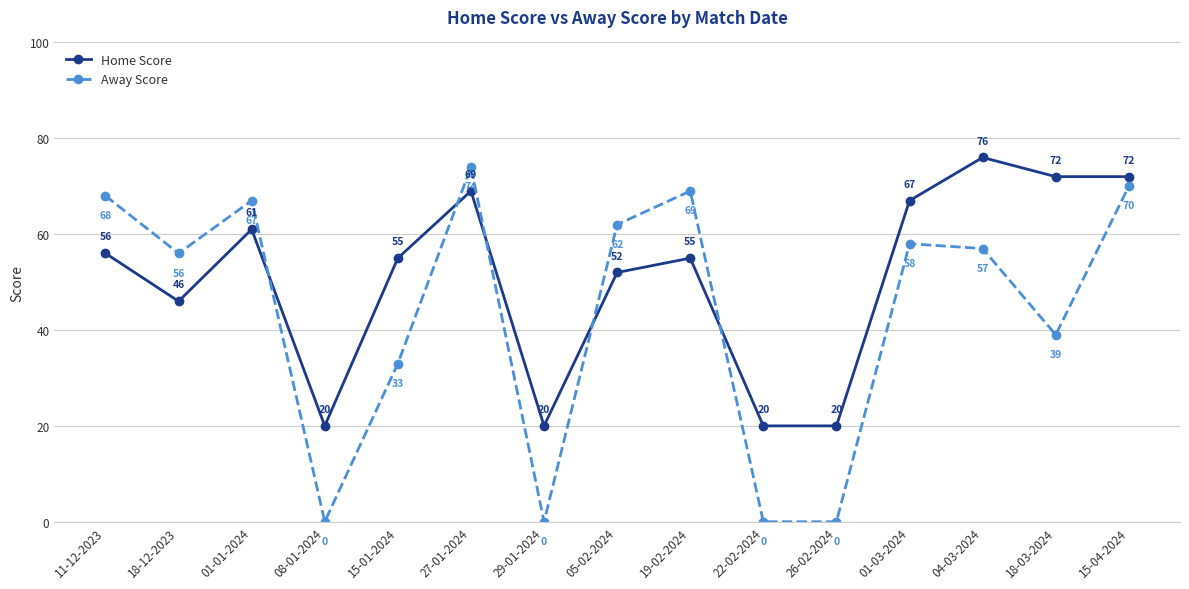

At which label does Home Score first exceed 55?

11-12-2023